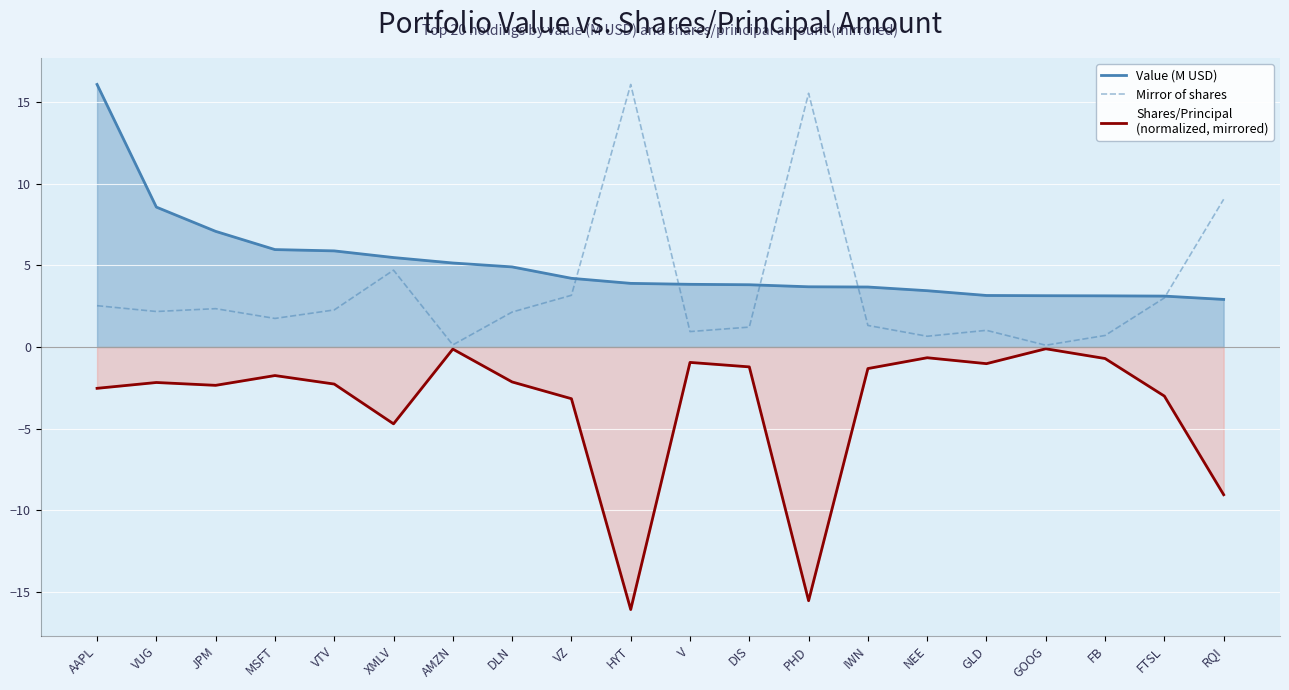

Reading left to right, extract all data points from this chart.

Value (M USD): 16.1	8.6	7.1	6.0	5.9	5.5	5.1	4.9	4.2	3.9	3.8	3.8	3.7	3.7	3.4	3.2	3.1	3.1	3.1	2.9
Shares/Principal (normalized, mirrored): -2.5	-2.2	-2.3	-1.7	-2.3	-4.7	-0.1	-2.1	-3.2	-16.1	-0.9	-1.2	-15.5	-1.3	-0.7	-1.0	-0.1	-0.7	-3.0	-9.0
Mirror of Shares: 2.5	2.2	2.3	1.7	2.3	4.7	0.1	2.1	3.2	16.1	0.9	1.2	15.5	1.3	0.7	1.0	0.1	0.7	3.0	9.0